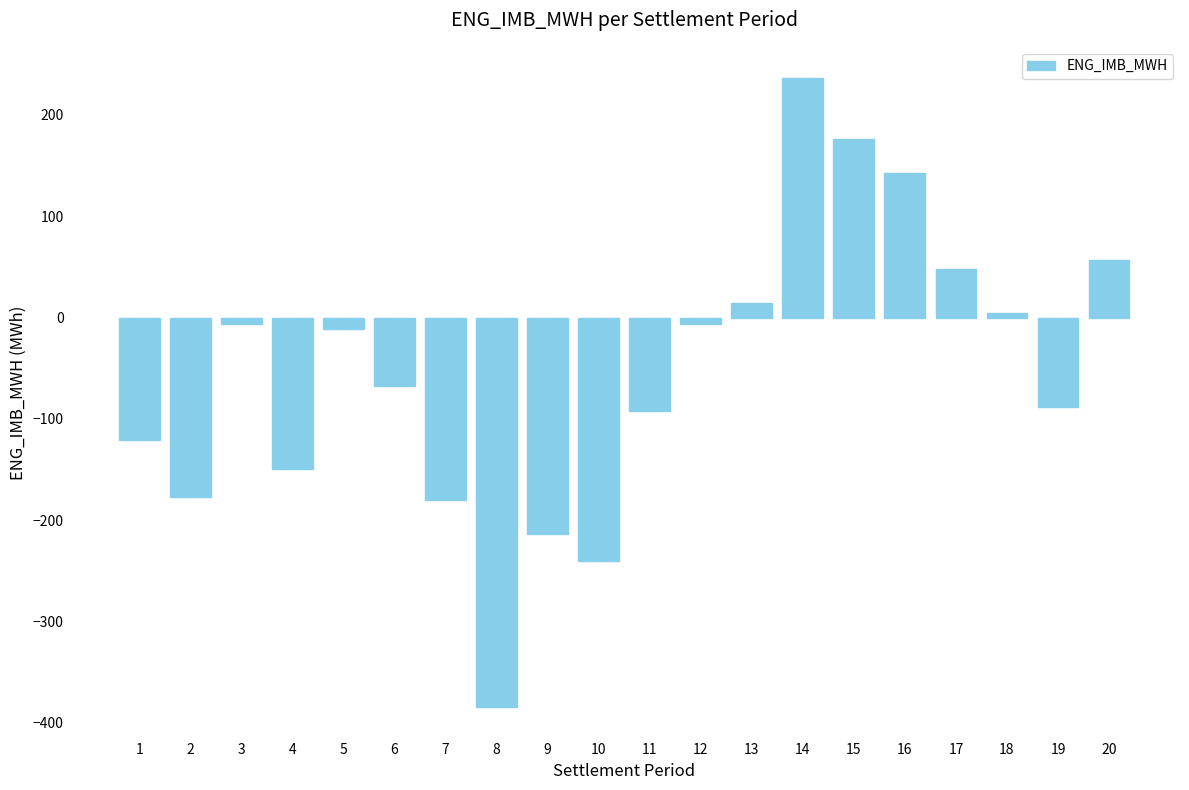

Read the value at 15.

176.7